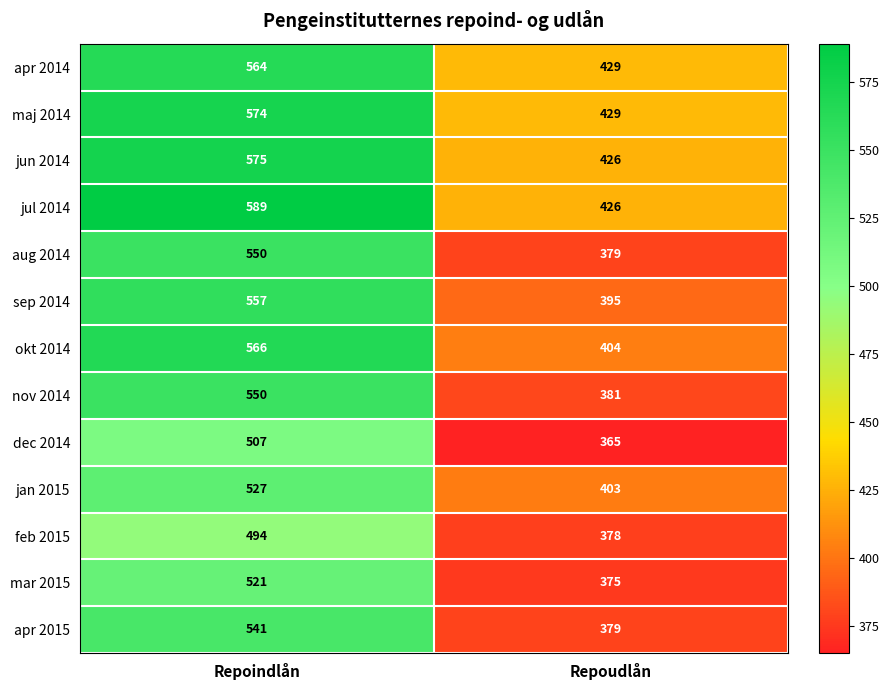

Is it true that mar 2015 equals 521 at Repoindlån?

True